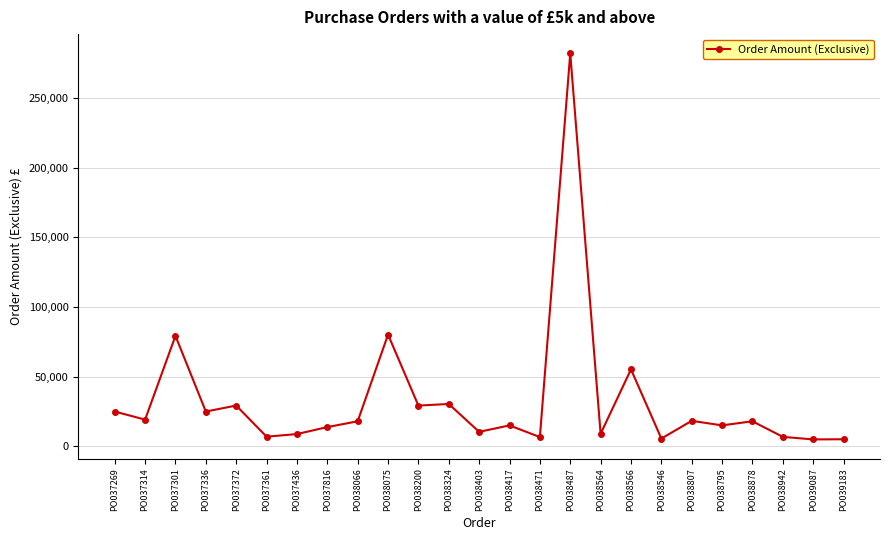

What position from the left is PO037336?

4